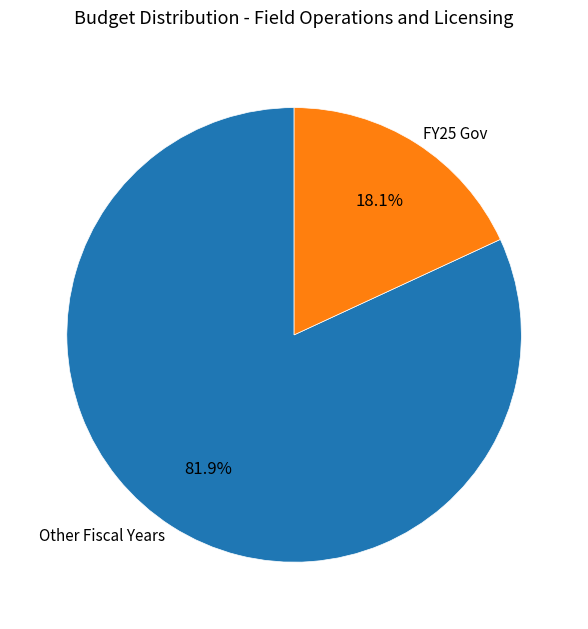

How many segments does this pie chart have?

2